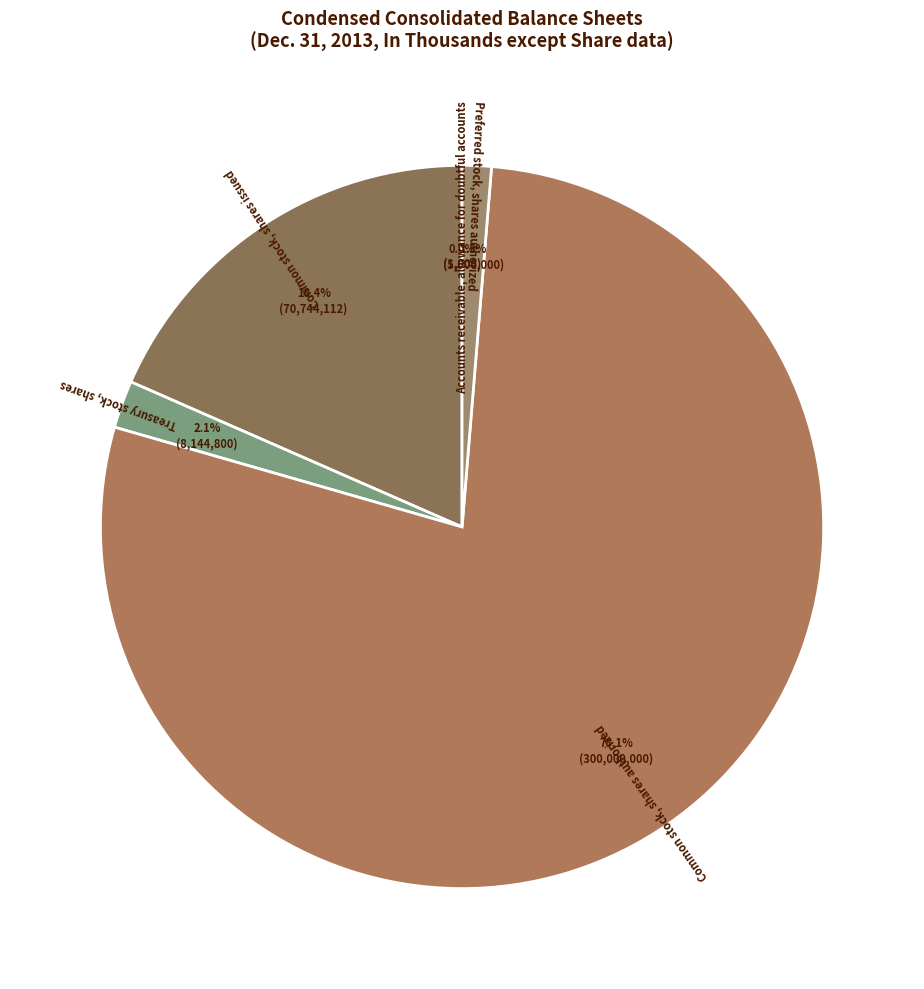

Does any single category account for the majority?

Yes